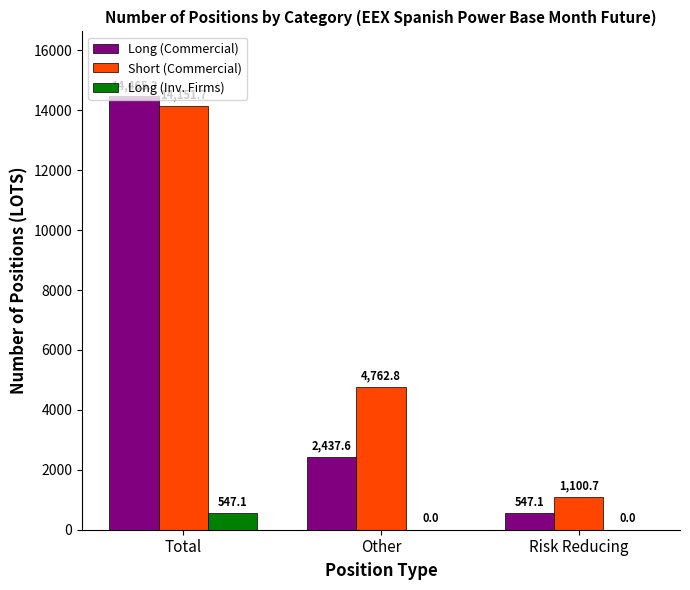

What is the total value across all series at Other?

7200.4